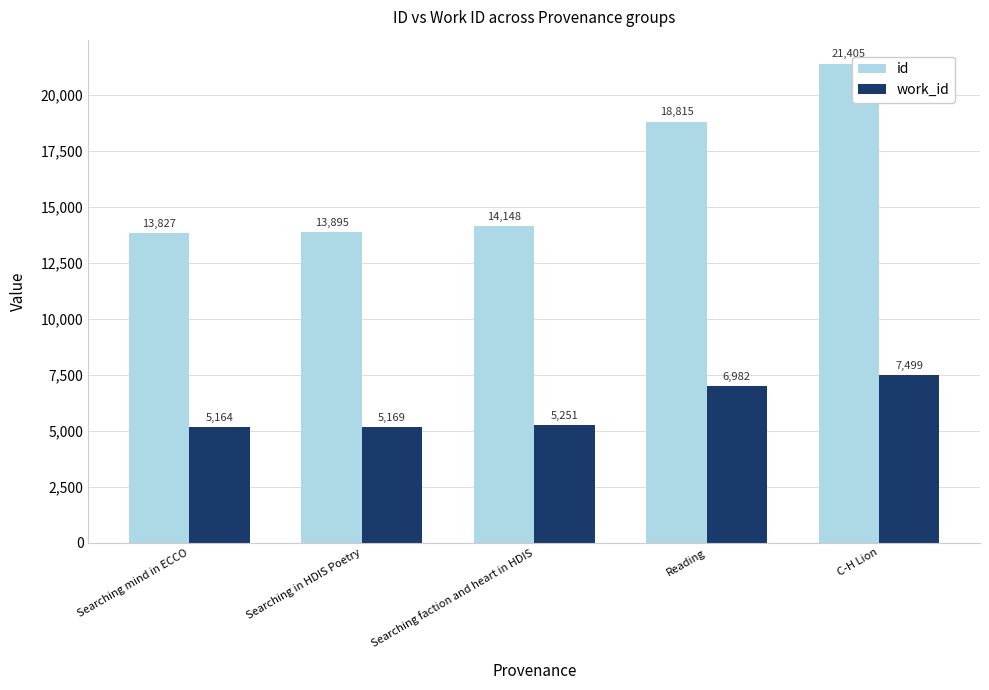

What is the difference between the maximum and minimum values in the work_id series?

2335